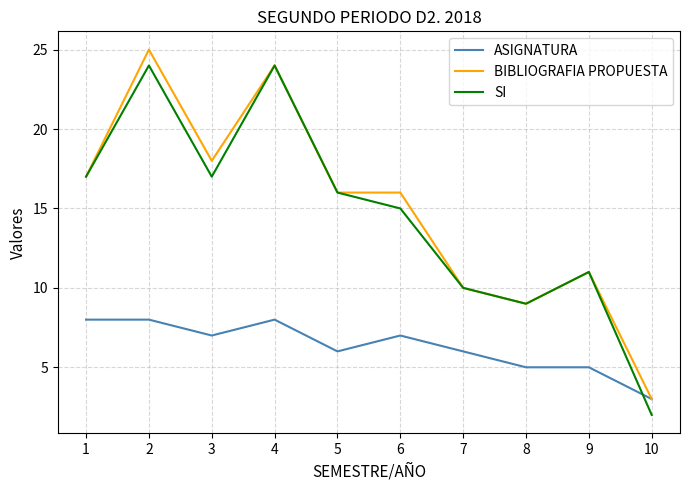

Where do SI and ASIGNATURA first cross each other?

9 and 10